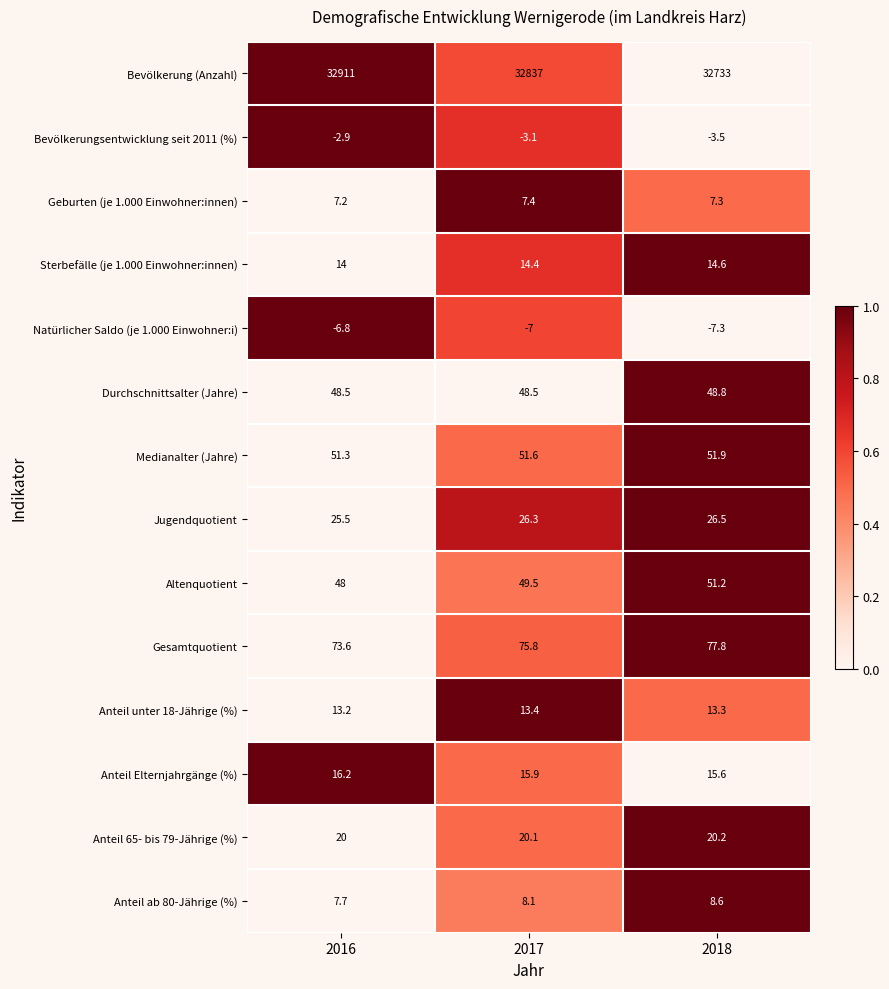

List the labels in order of Anteil 65- bis 79-Jährige (%) value, largest first.

2018, 2017, 2016